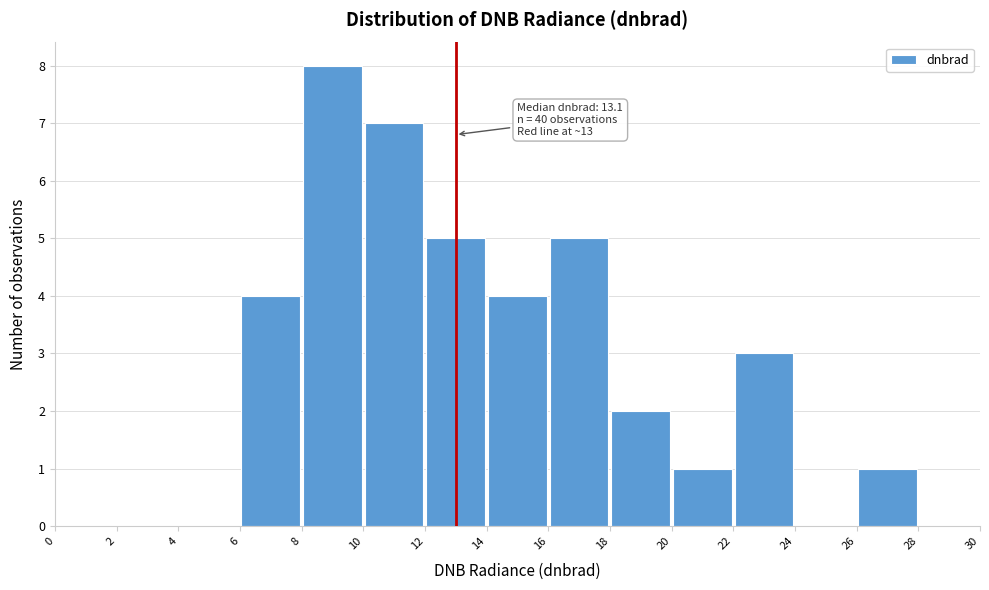

Over which range of the x-axis is the bar tallest?

8 to 10